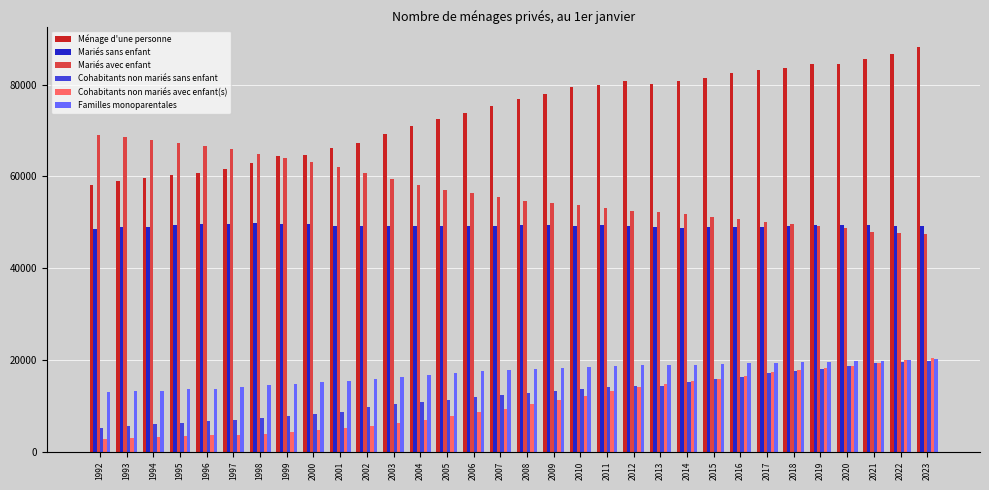

Which series has the largest range (max minus min)?

Ménage d'une personne